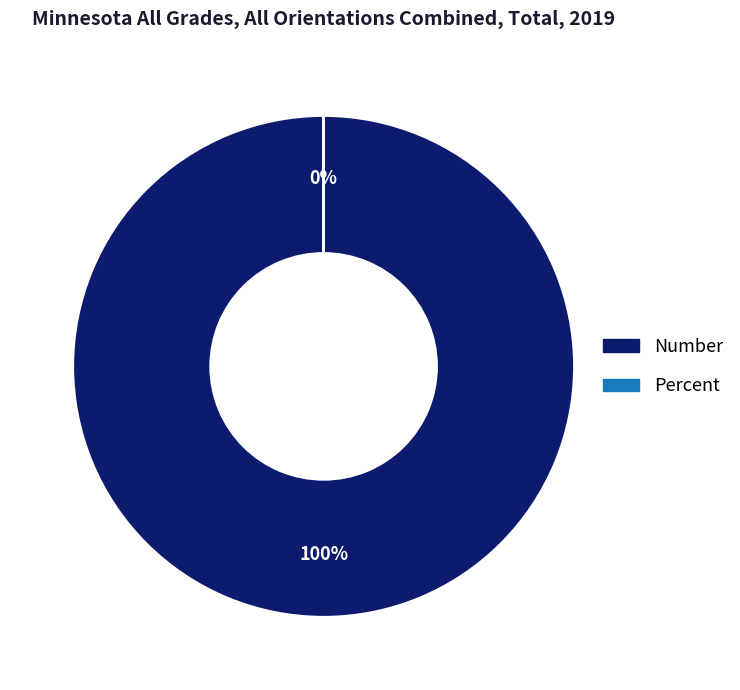

Which category has the biggest portion of the pie?

Number